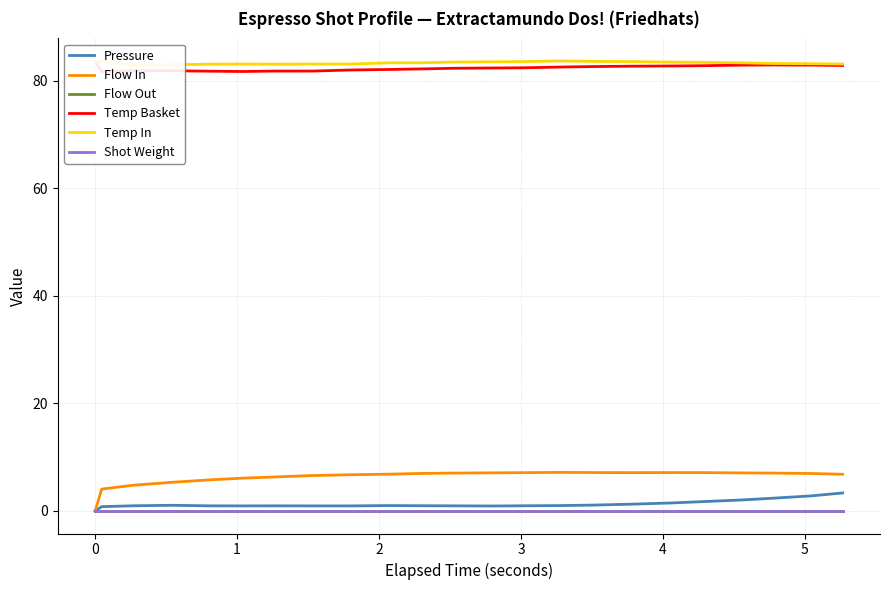

Rank the series by their maximum value, from lowest to highest.

Flow Out, Shot Weight, Pressure, Flow In, Temp Basket, Temp In